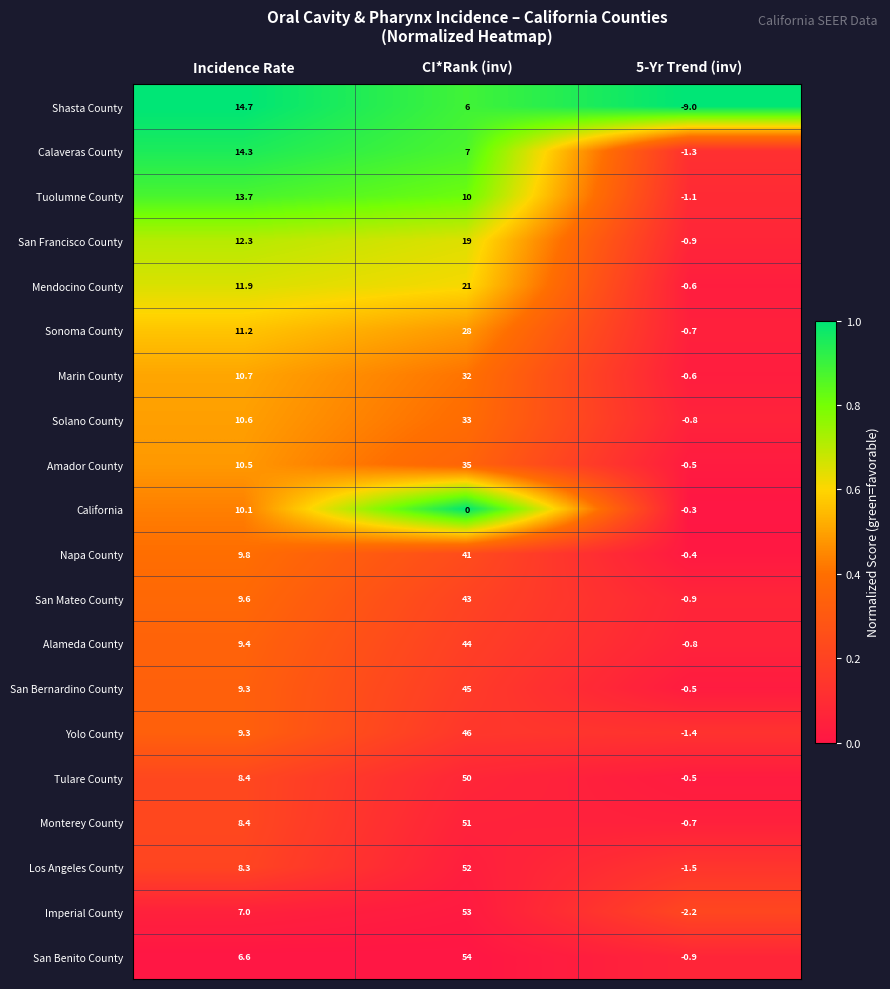

Read the San Francisco County value at CI*Rank (inv).

19.0